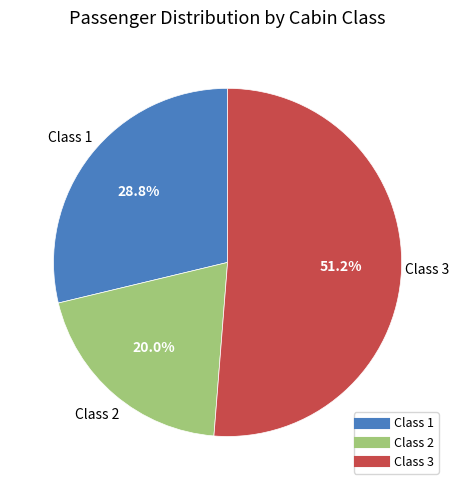

Which slice represents more than half of the pie?

Class 3